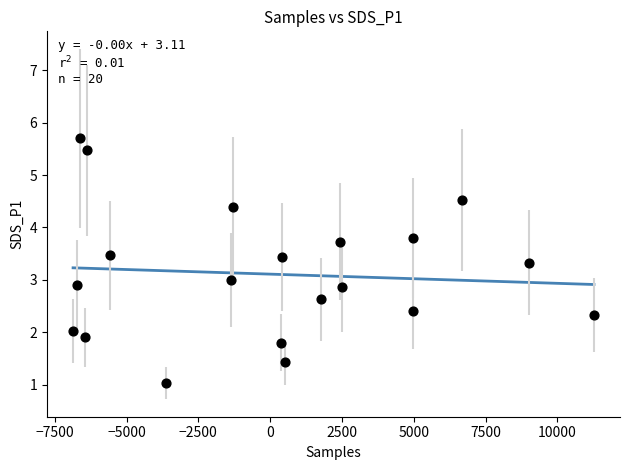

What is the range of Y values (max minus min)?

4.7